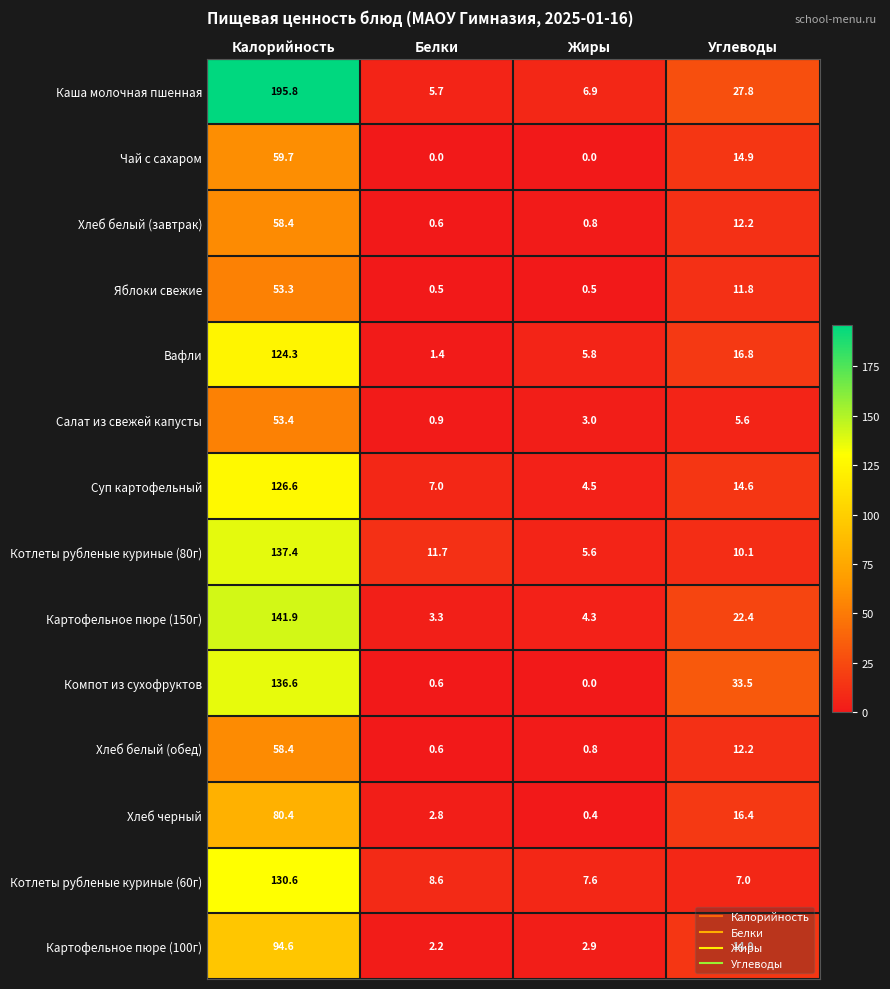

What is the difference between the maximum and minimum values in the Хлеб белый (завтрак) series?

57.8